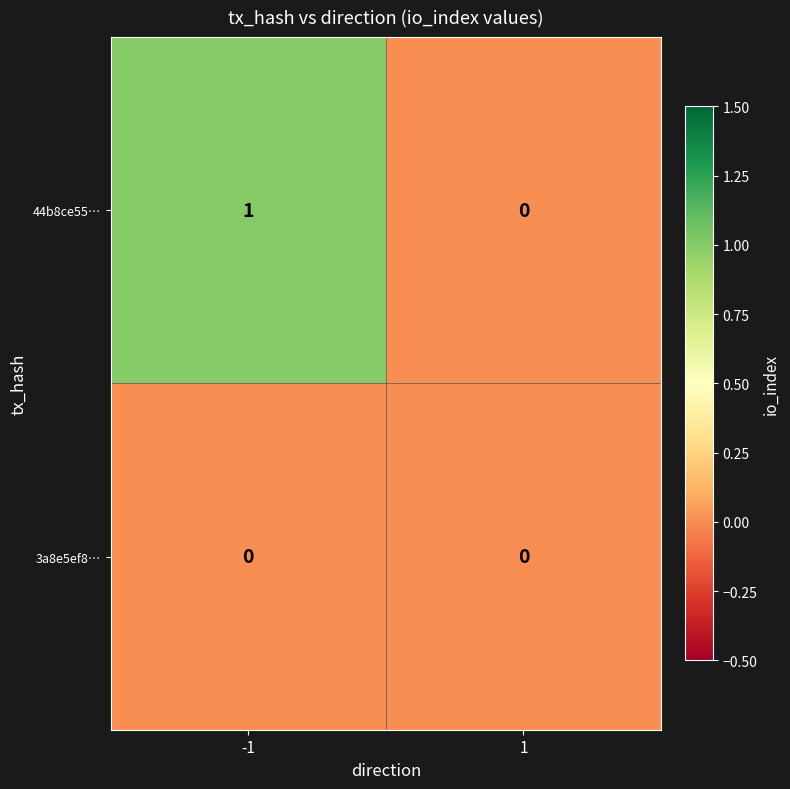

True or false: 44b8ce55… has a value of 1 at -1.

True